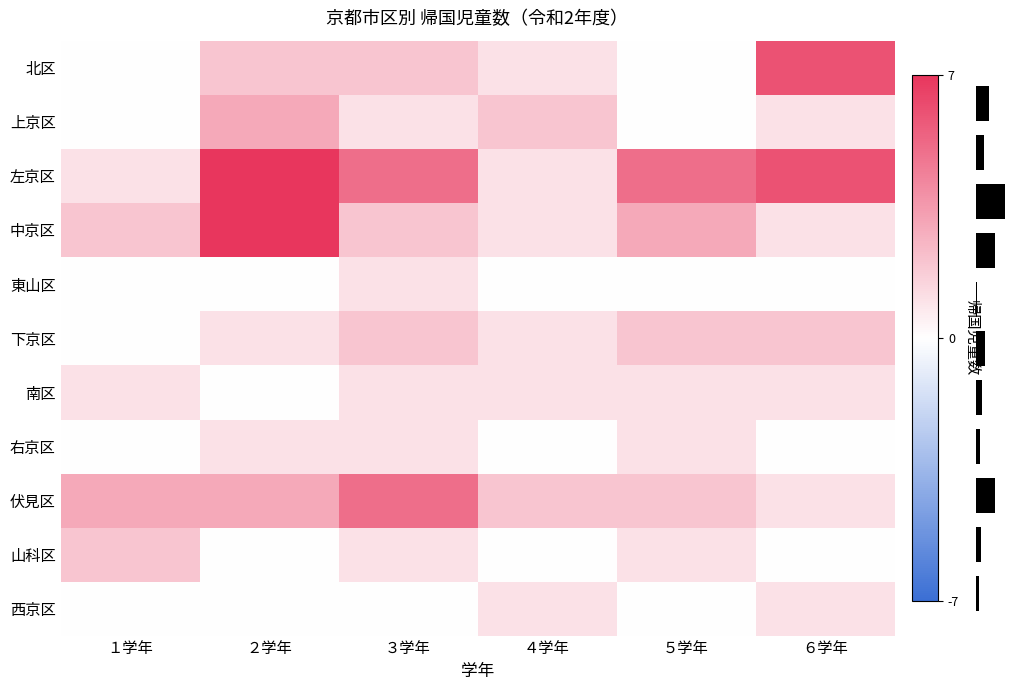

What is the difference between the maximum and second lowest values in the 上京区 series?

3